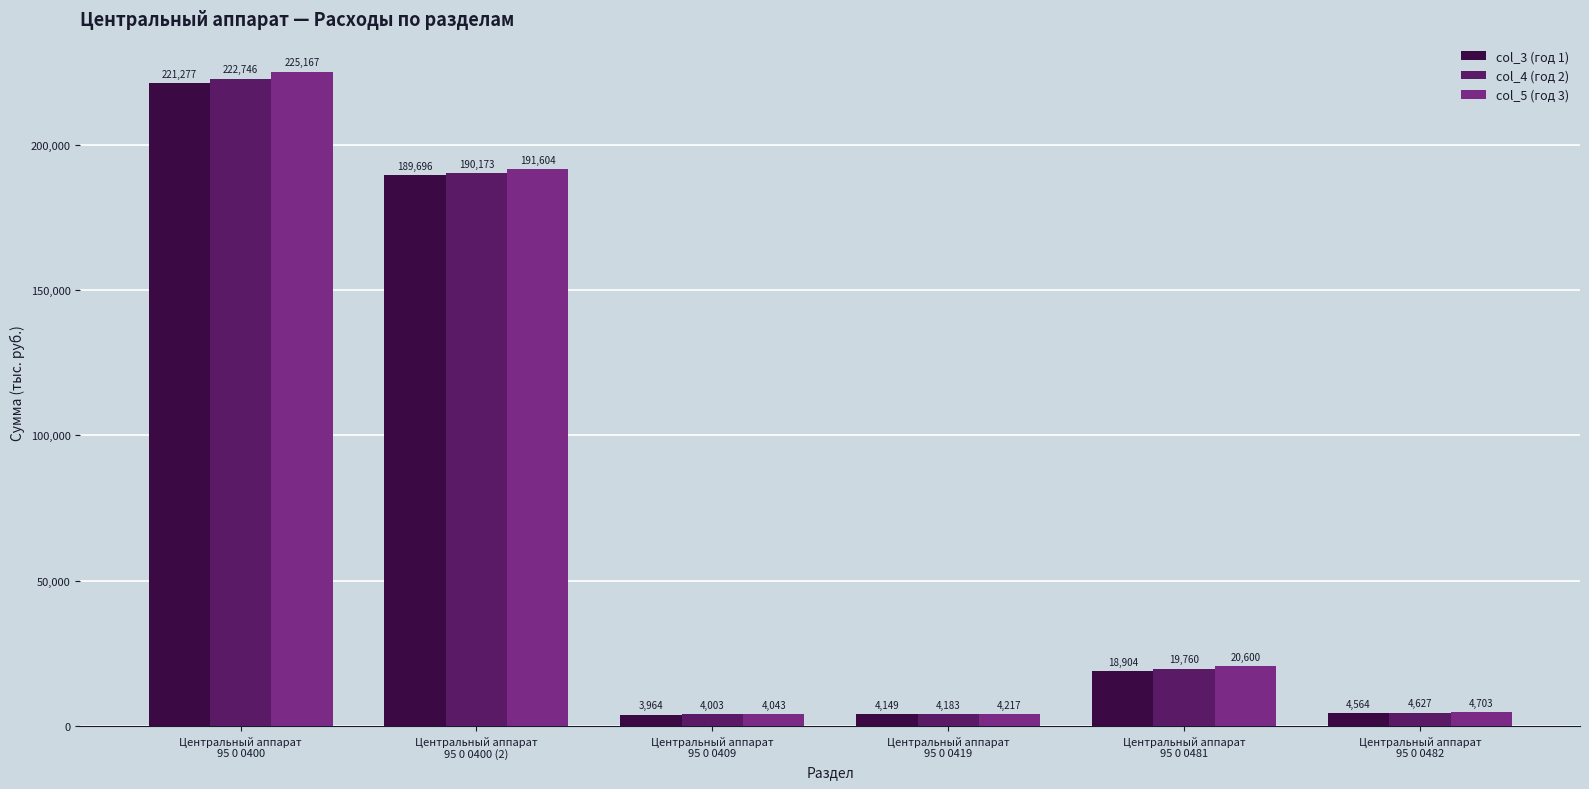

How many bars are there in each group?

3